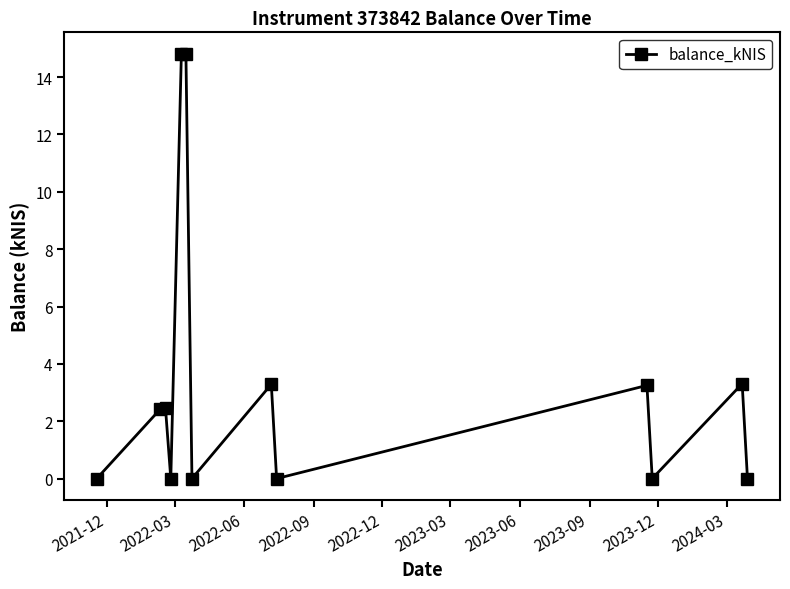

What is the difference between the second highest and second lowest values?

14.8